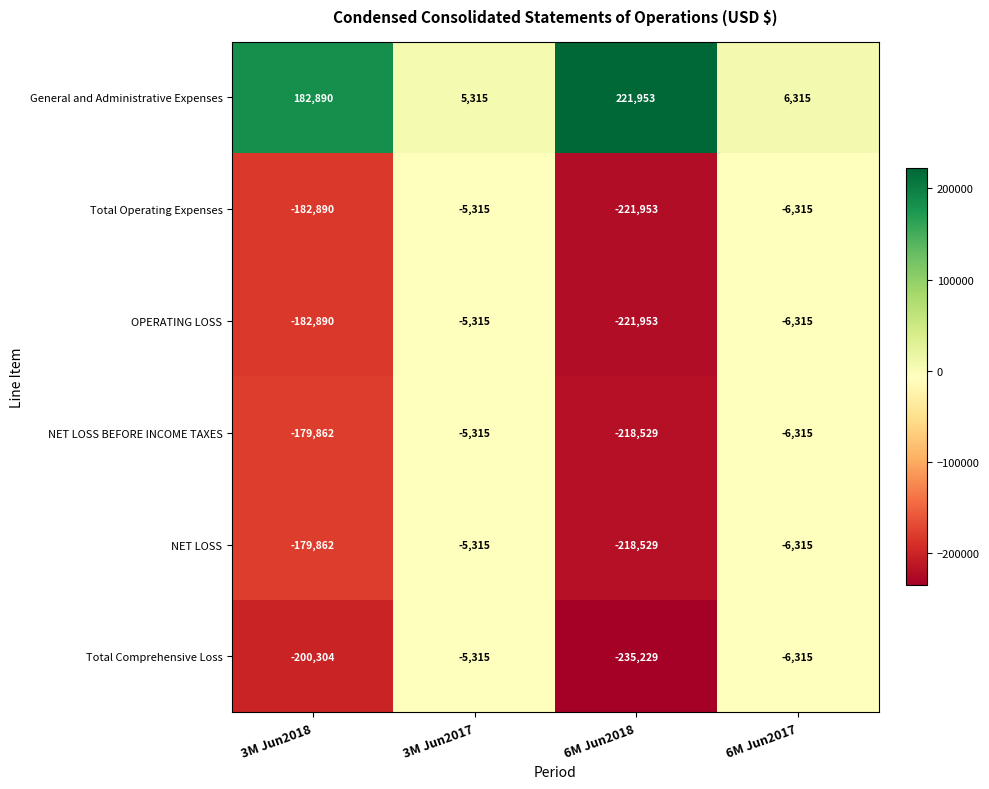

What is the sum of the General and Administrative Expenses values at 3M Jun2018 and 6M Jun2018?

404843